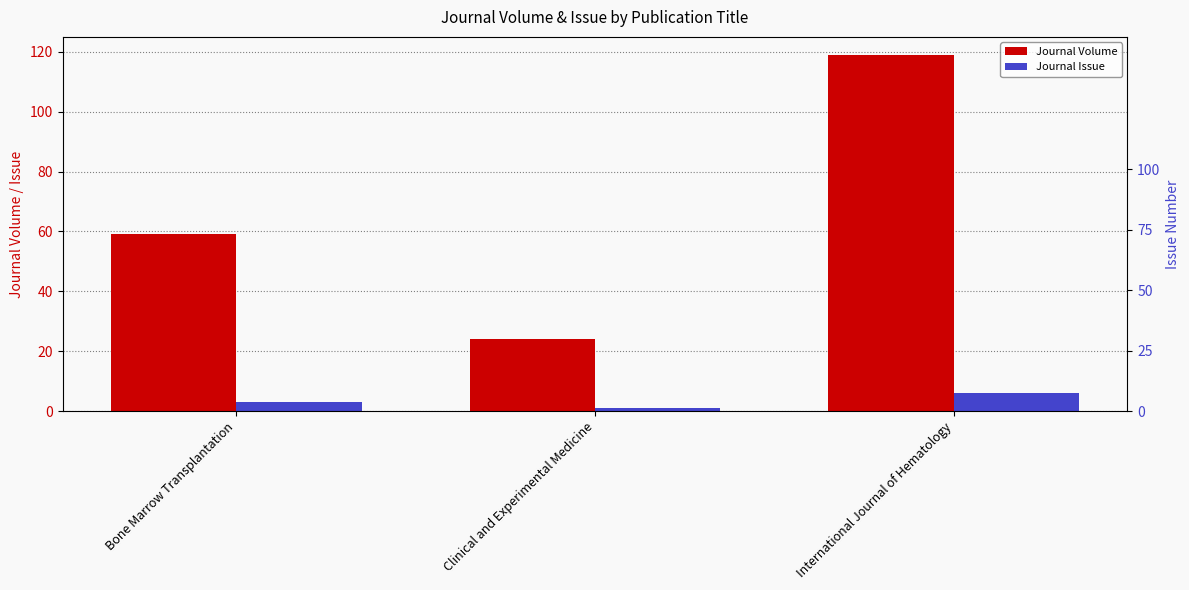

What is the label of the 2nd bar from the right?

Clinical and Experimental Medicine